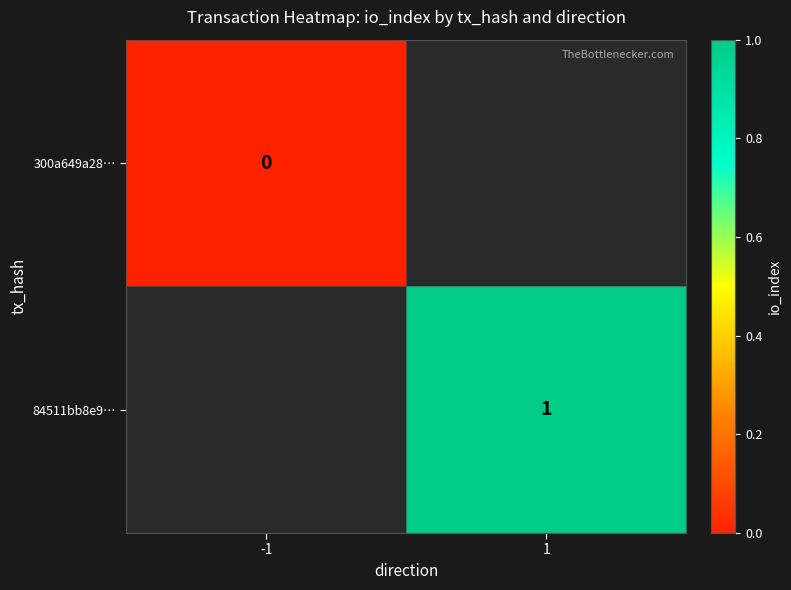

At which label does 300a649a28… reach its minimum?

-1